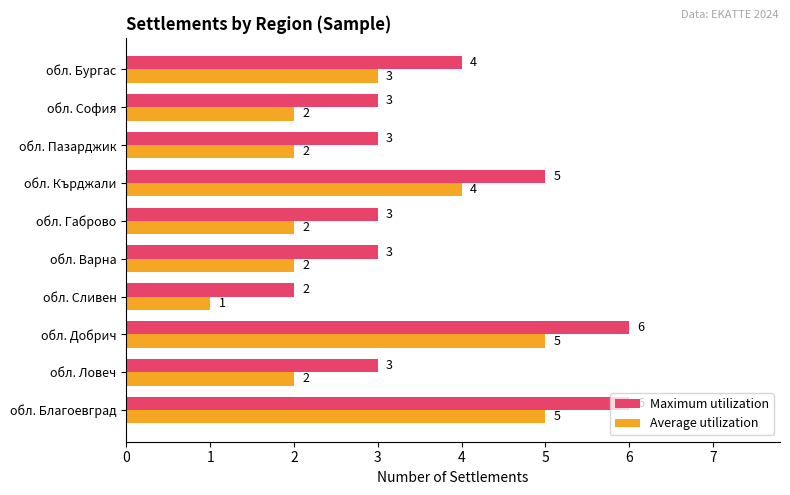

How many data points does each series have?

10